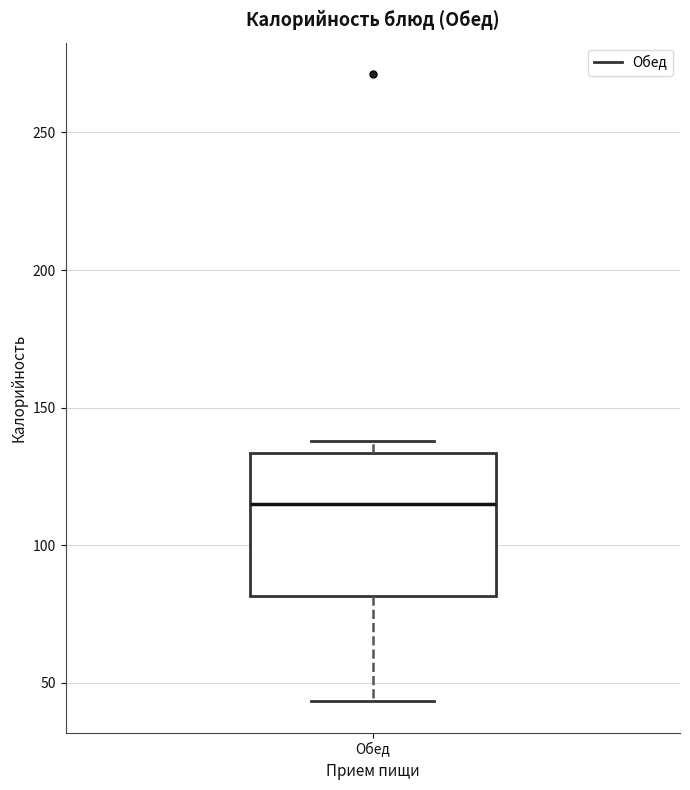

Read this box plot against the y-axis: the position of the median line, the range covered by the box, and the ends of both whiskers. The values are not printed on the chart, so give them approximately, as read against the axis.

median 115, box 80 to 135, whiskers 45 to 140